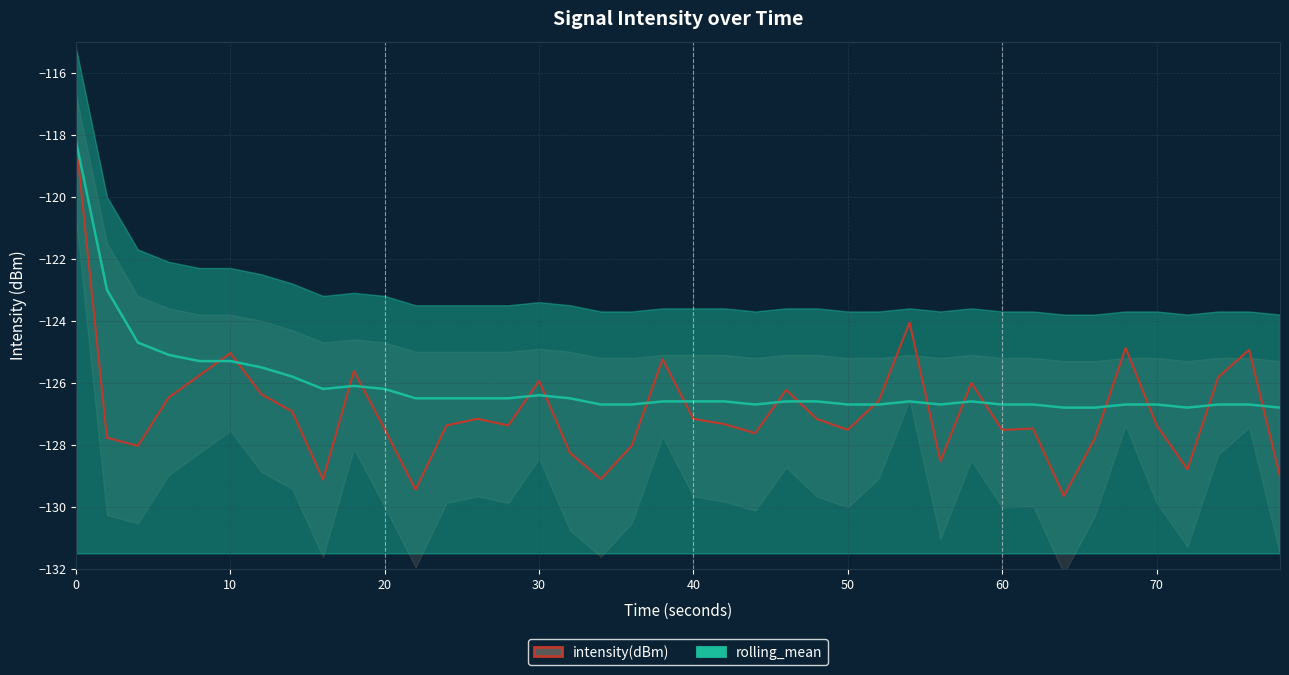

What is the highest value of the intensity(dBm) series?

-118.2